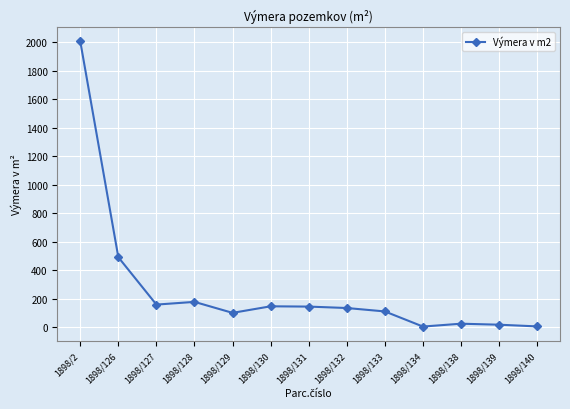

What is the ratio of the value at 1898/128 to the value at 1898/131?

1.2